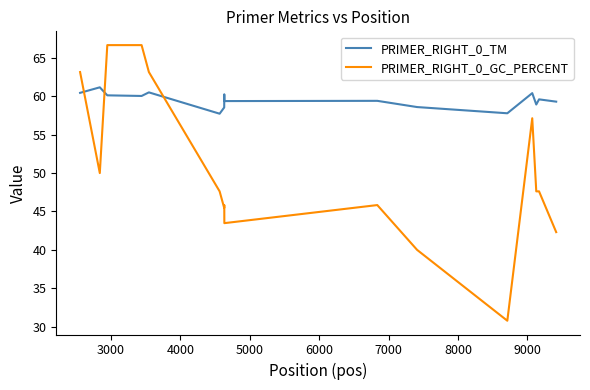

List the series in order of their overall mean, highest first.

PRIMER_RIGHT_0_TM, PRIMER_RIGHT_0_GC_PERCENT